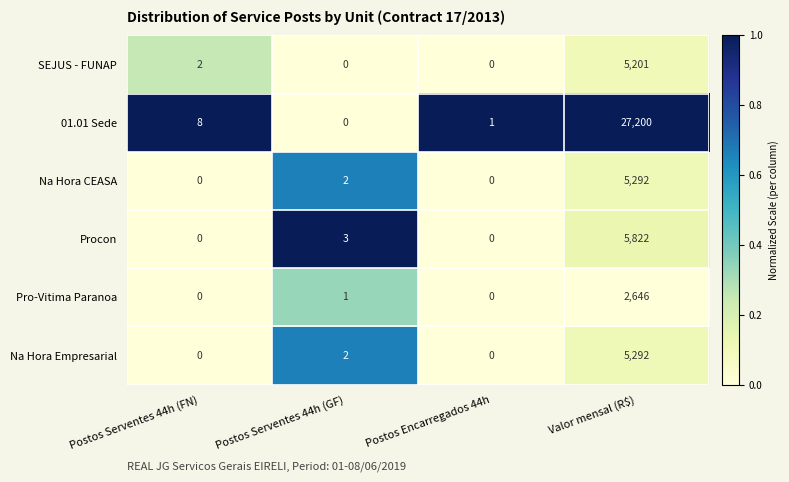

How many data points does each series have?

4